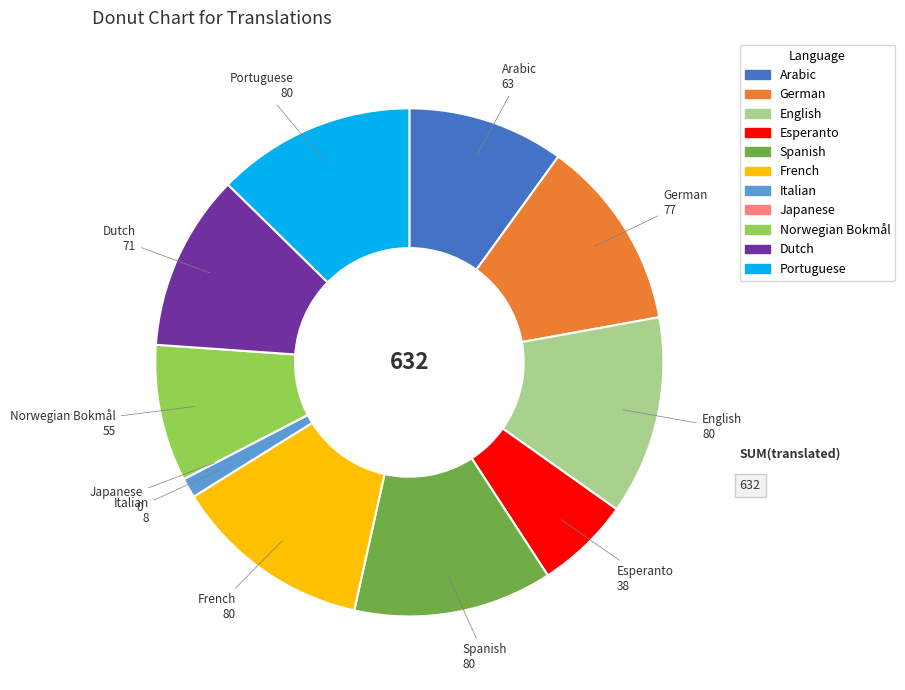

Approximately how many times larger is the value at Portuguese compared to French?

1.0